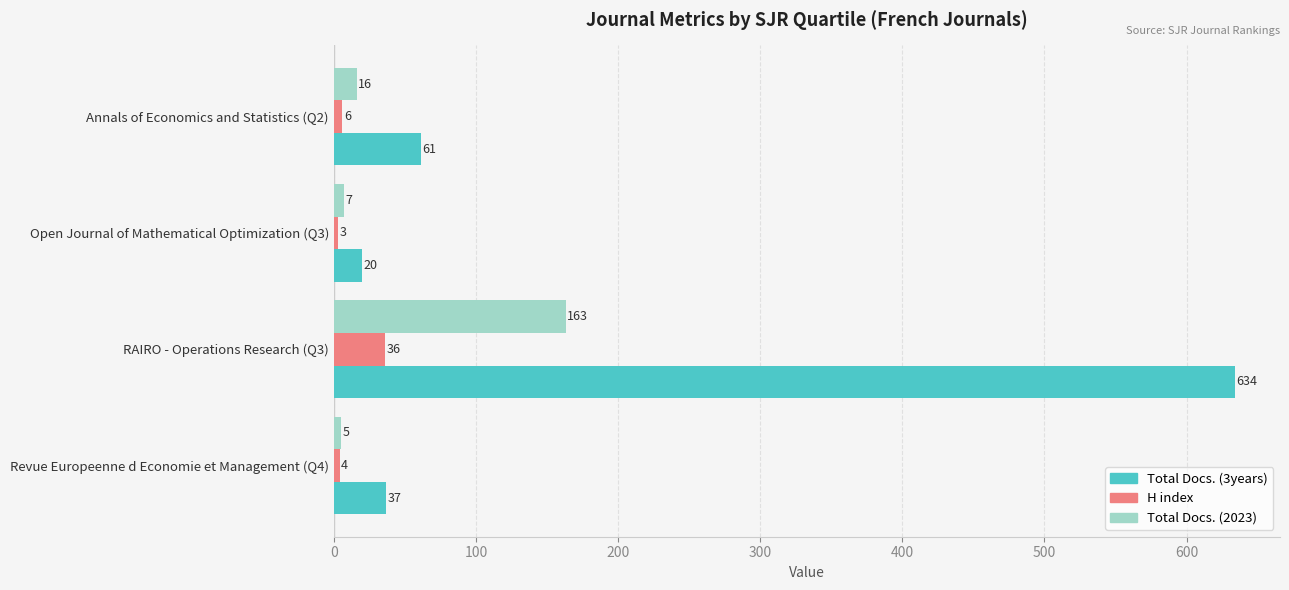

At which category is the sum across all series the highest?

RAIRO - Operations Research (Q3)